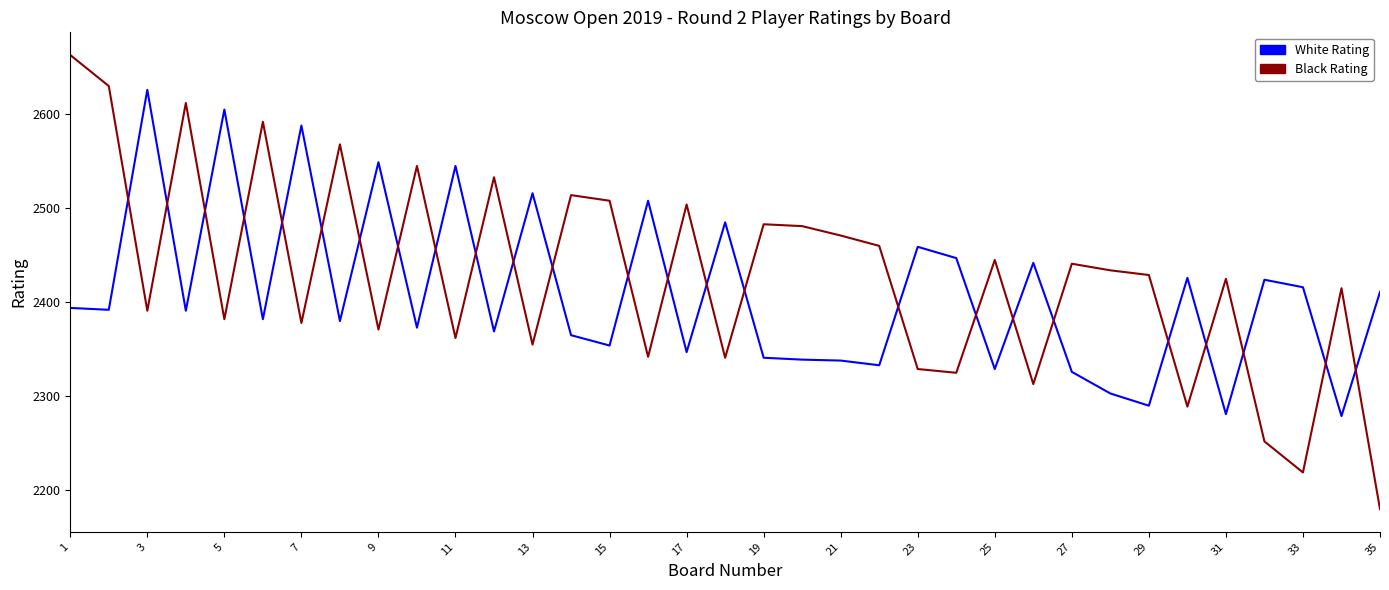

List the series in order of their peak value, highest first.

Black Rating, White Rating